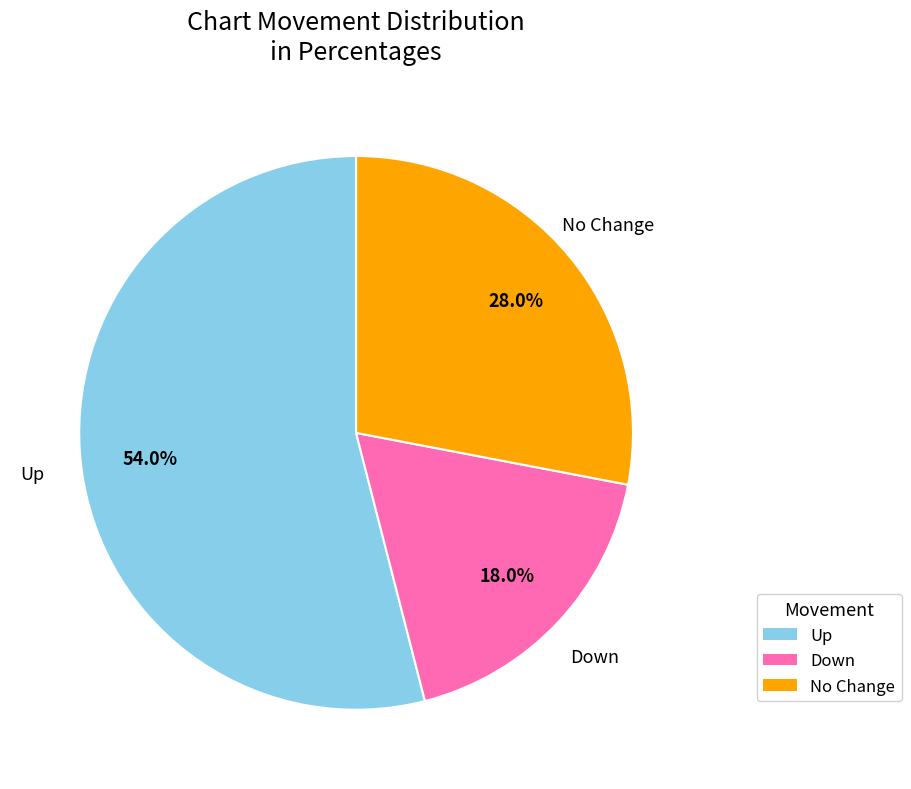

Does any single category account for the majority?

Yes